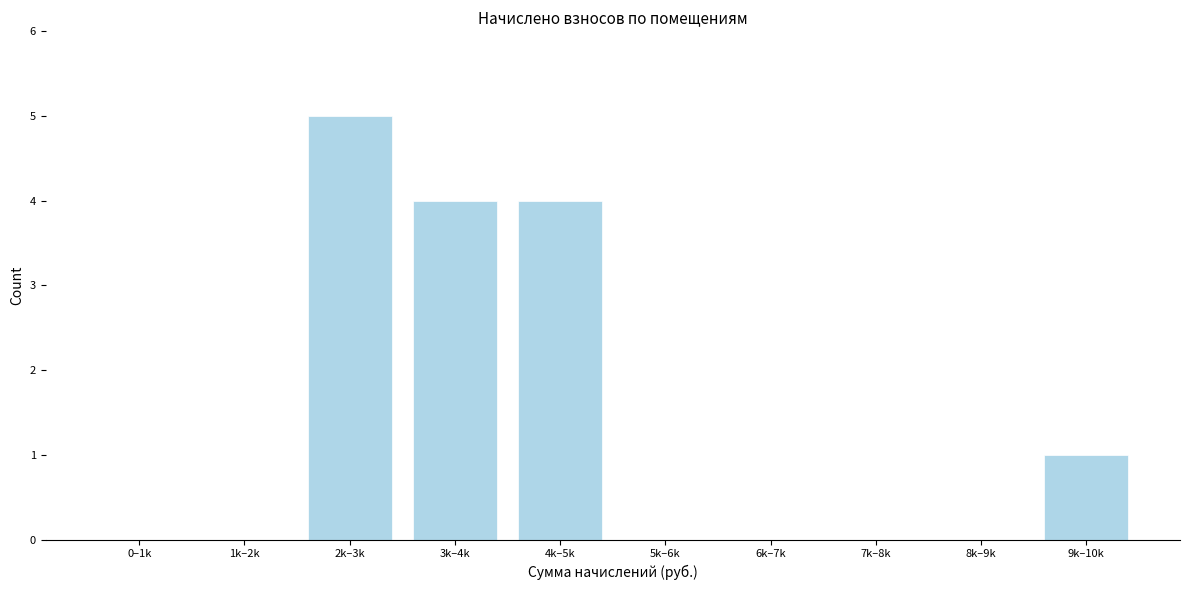

Reading left to right, list all the values displayed in this chart.

0–1k=0	1k–2k=0	2k–3k=5	3k–4k=4	4k–5k=4	5k–6k=0	6k–7k=0	7k–8k=0	8k–9k=0	9k–10k=1